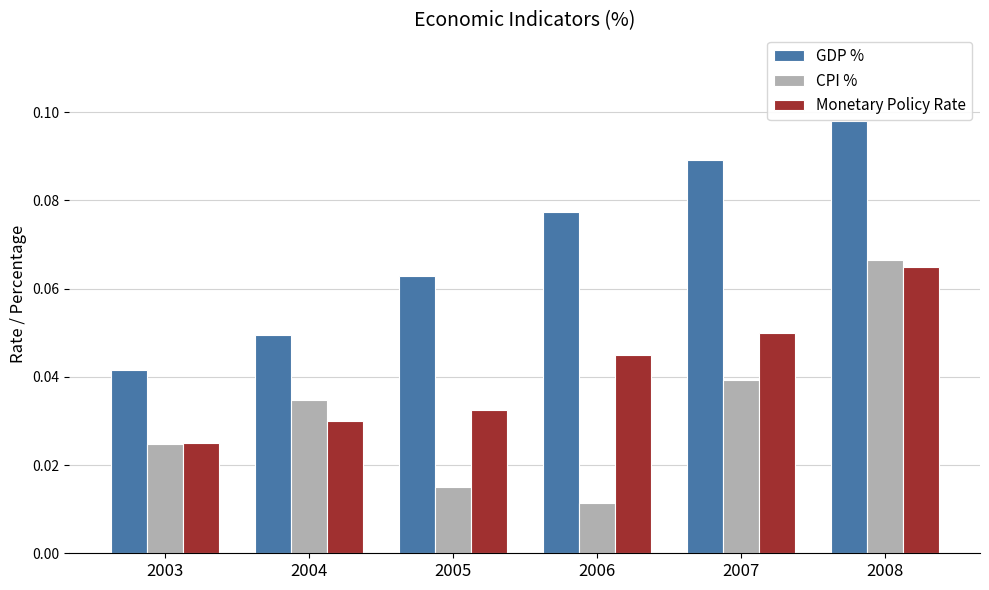

How many distinct data groups are displayed?

3